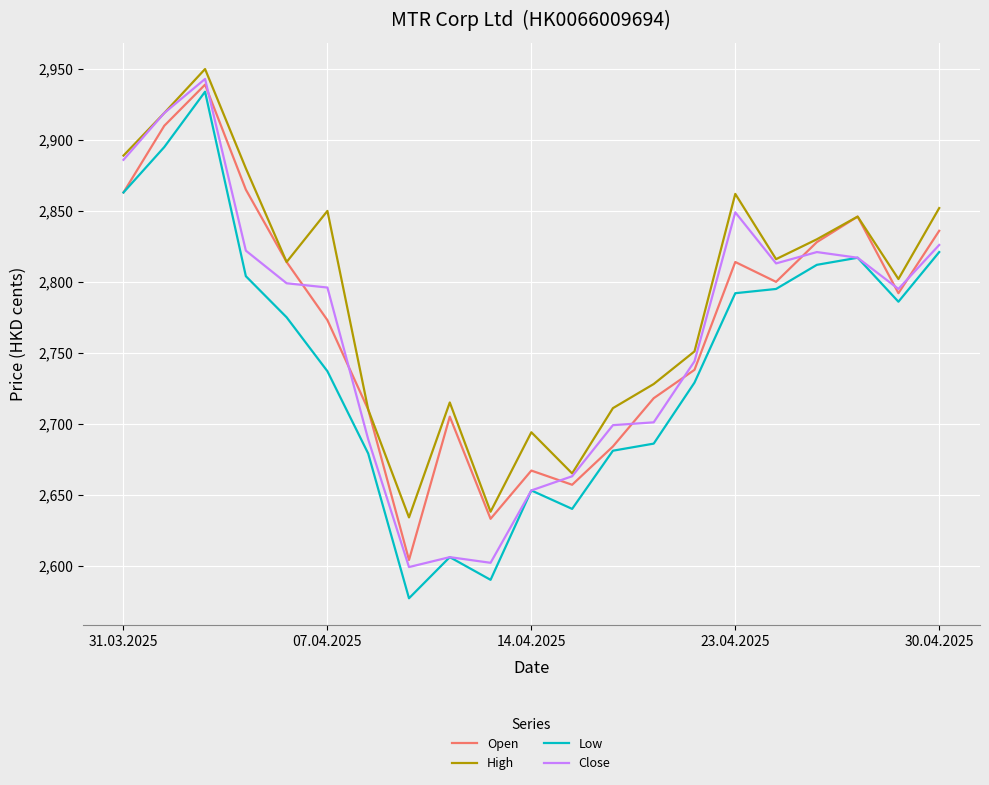

True or false: Low and High intersect in this chart.

False